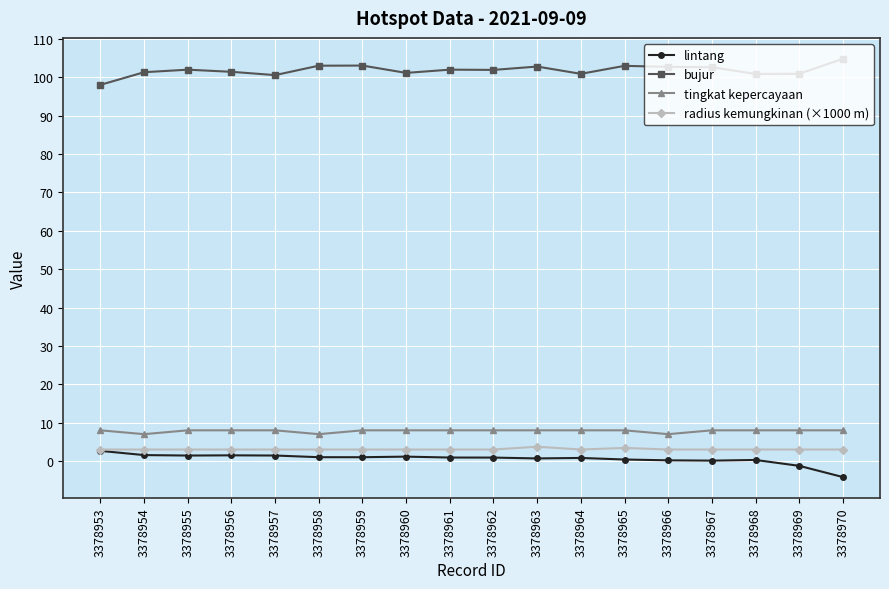

What are all the series names shown in the legend?

lintang, bujur, tingkat kepercayaan, radius kemungkinan (×1000 m)